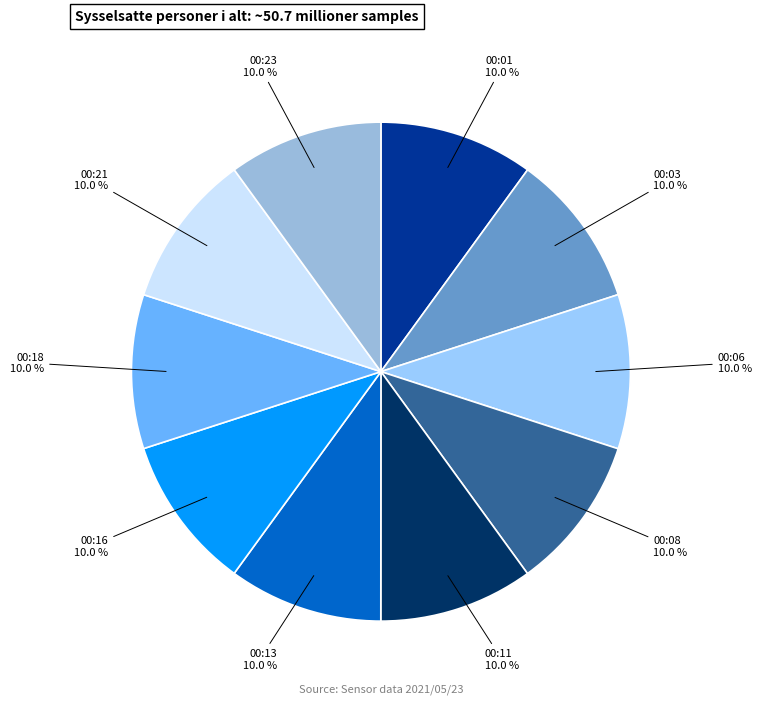

Which slice is the largest?

00:21